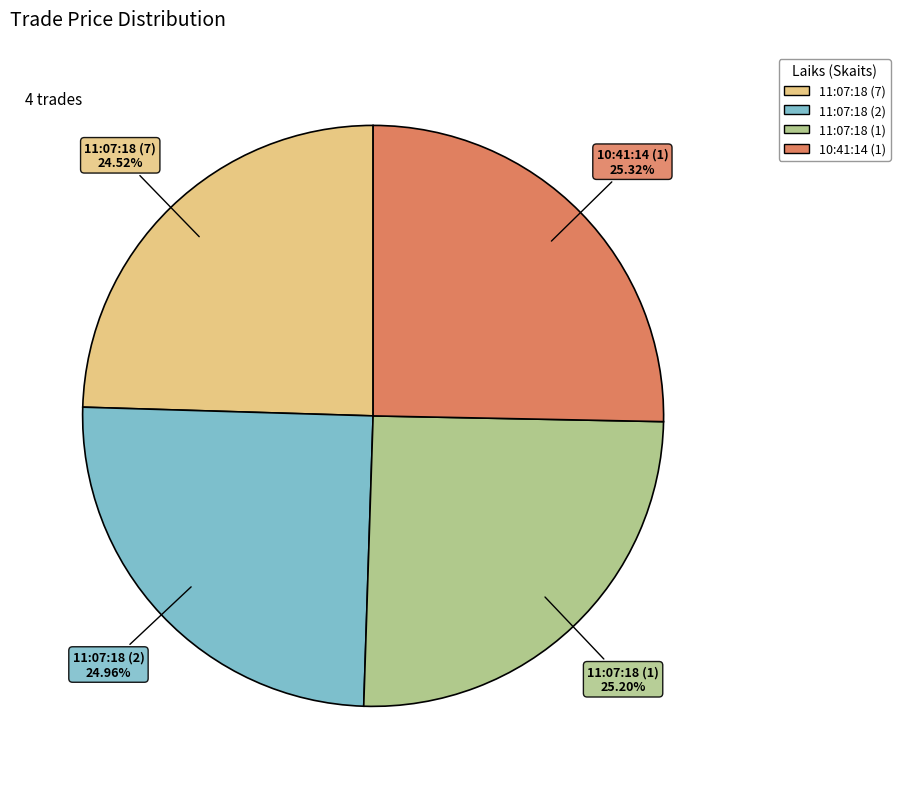

What is the ratio of the value at 11:07:18 (7) to the value at 10:41:14 (1)?

1.0